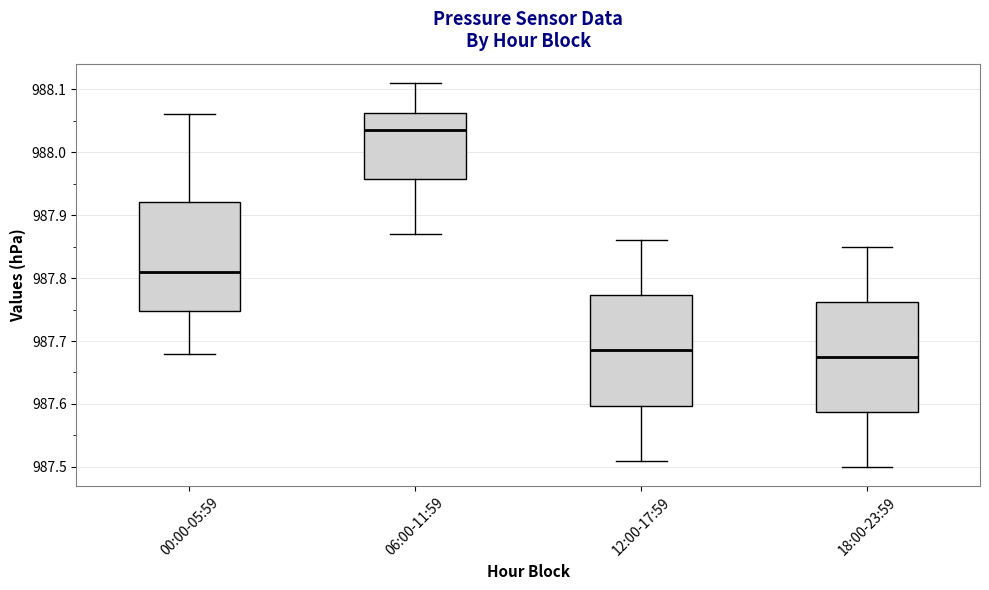

Which box has the highest median line?

06:00-11:59